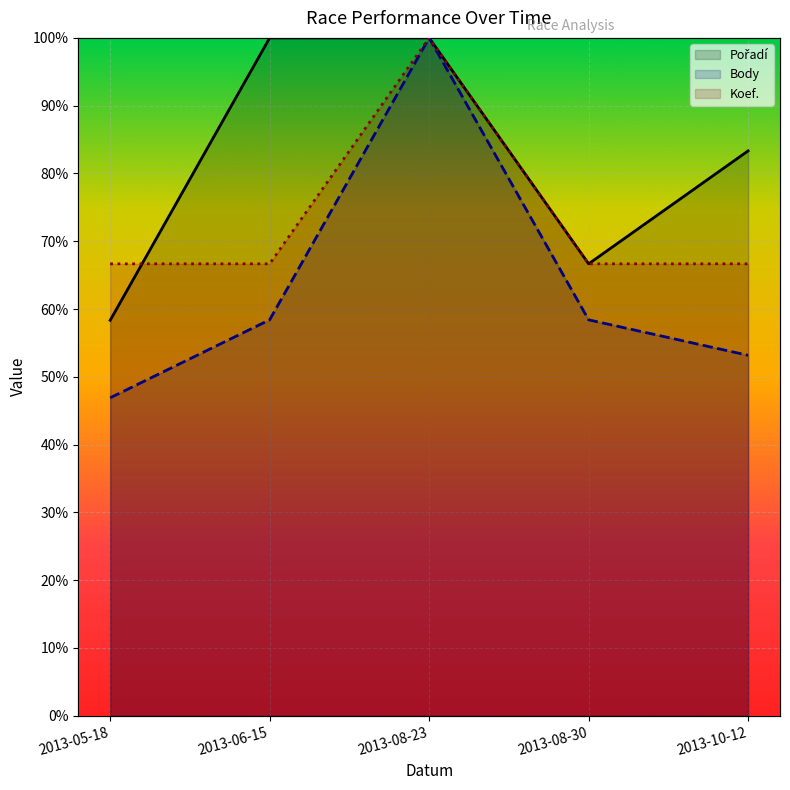

True or false: Body has a value of 33.5 at 2013-08-30.

False